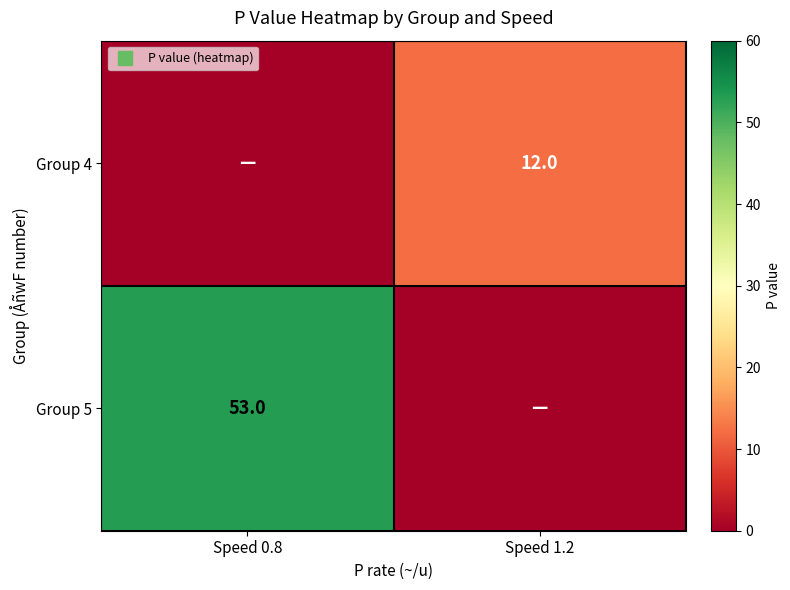

What is the difference between the maximum and minimum values in the Group 4 series?

12